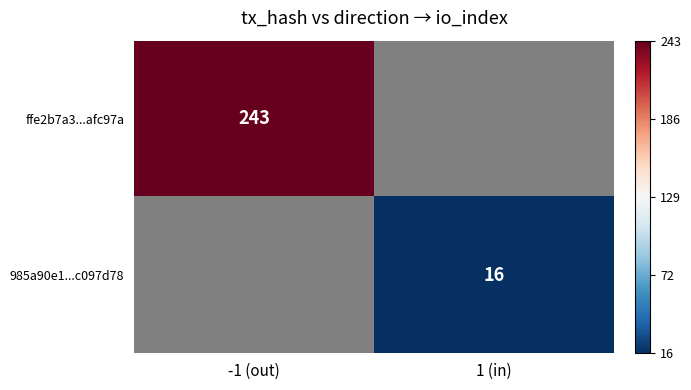

The value of 985a90e1...c097d78 at 1 (in) is 16.0. True or false?

True